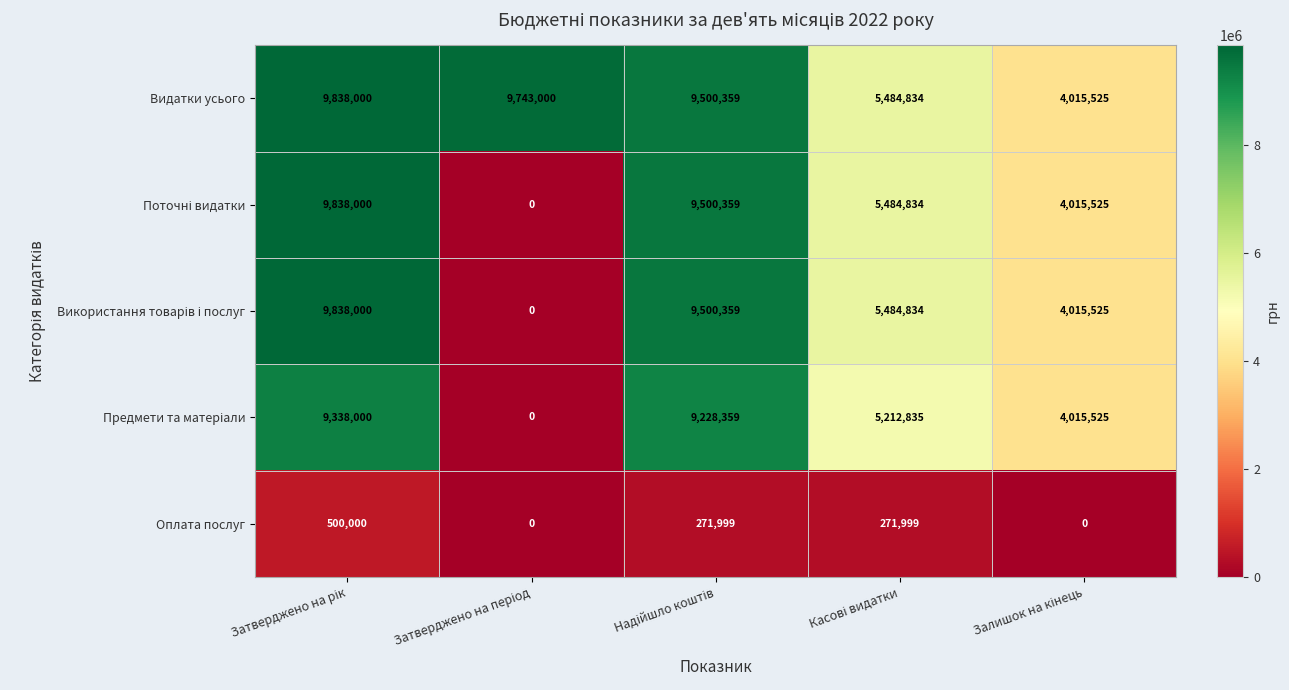

Count the Оплата послуг values in the range 0 to 271999.

4